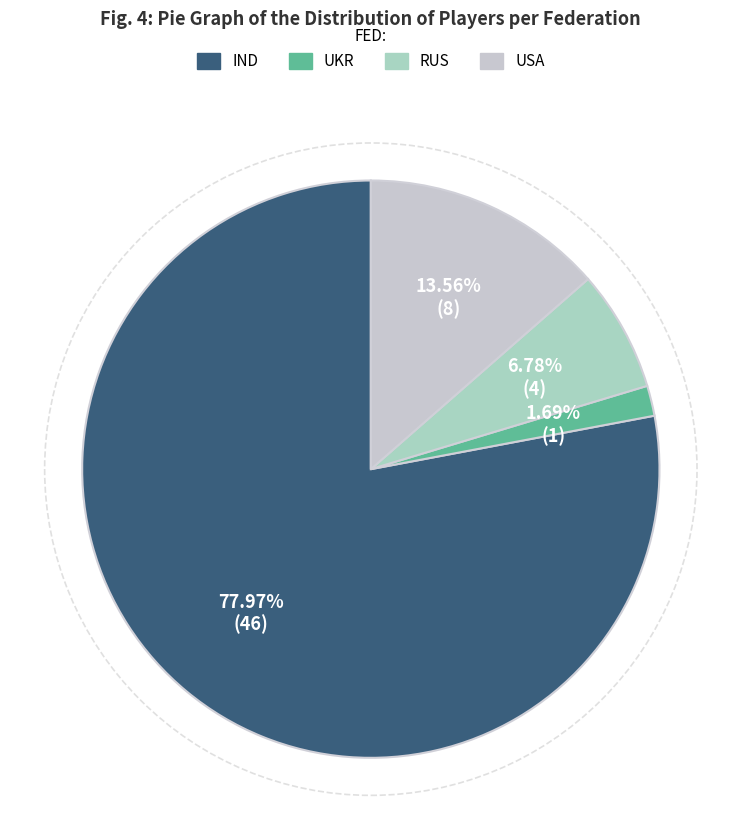

What is the largest slice in the pie chart?

IND